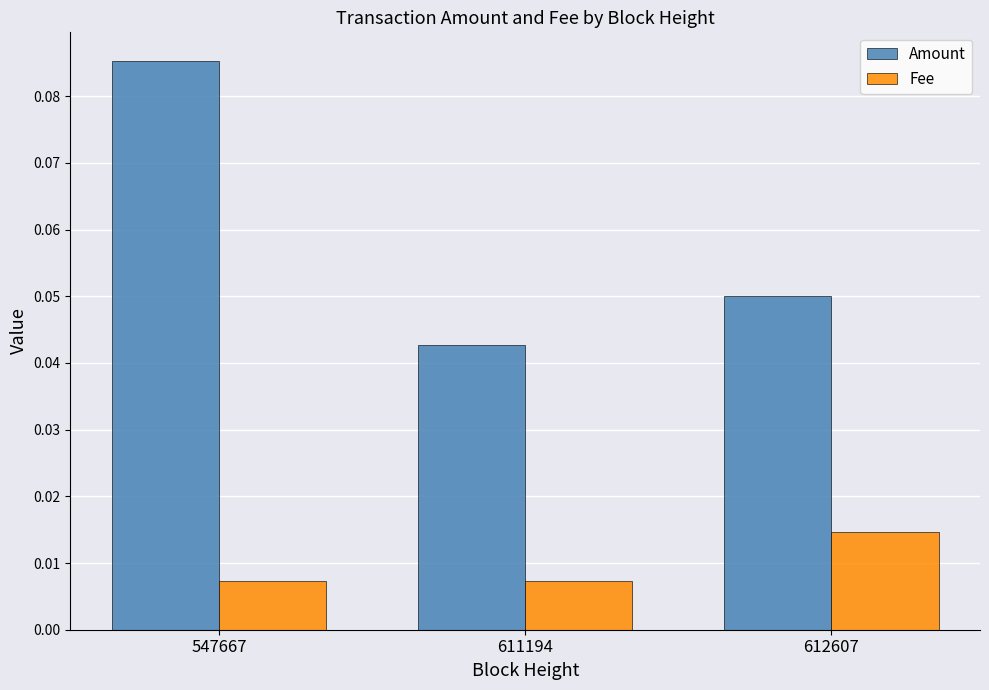

At how many categories does at least one series exceed 0?

3